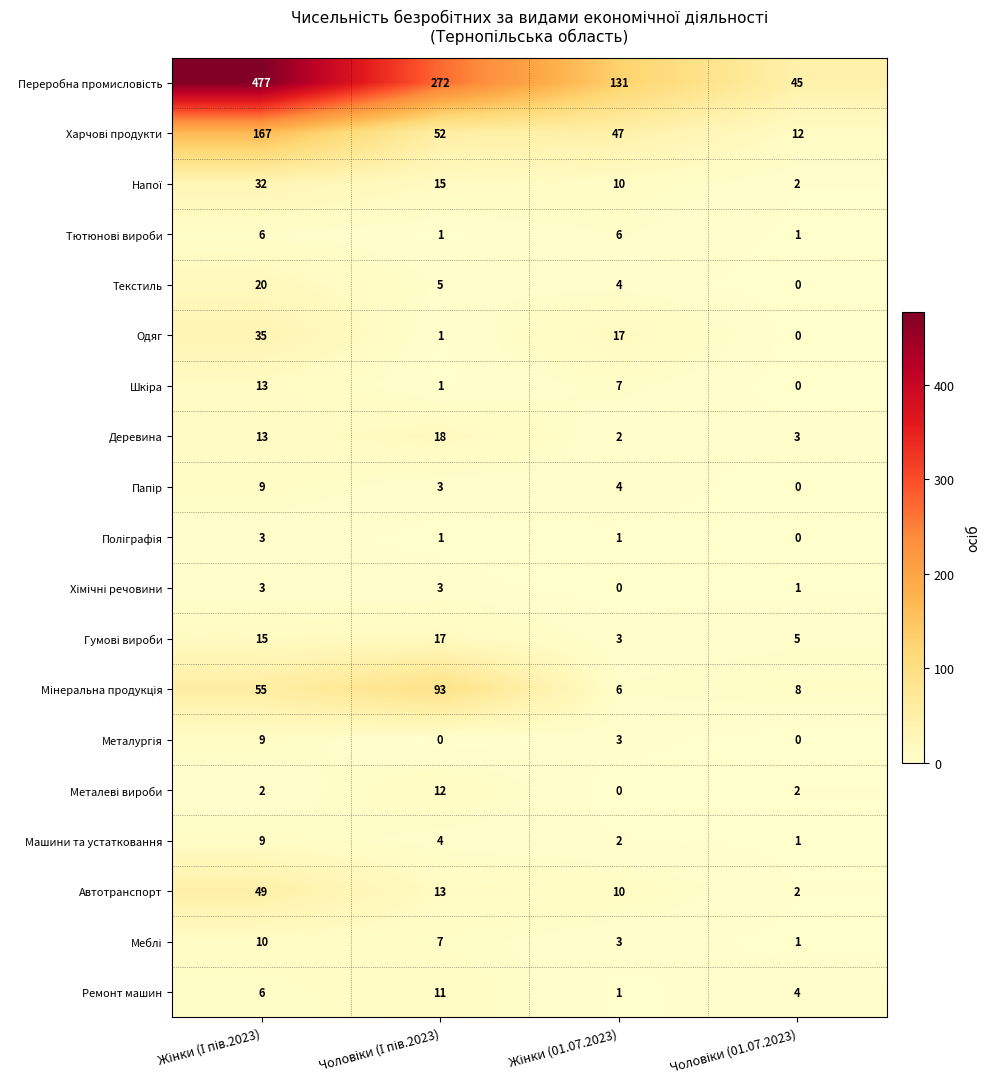

Count the Ремонт машин values in the range 4 to 11.

3